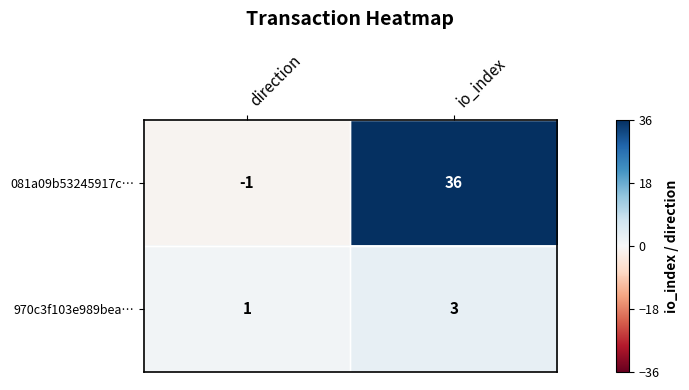

True or false: 970c3f103e989bea… has a value of 4 at io_index.

False